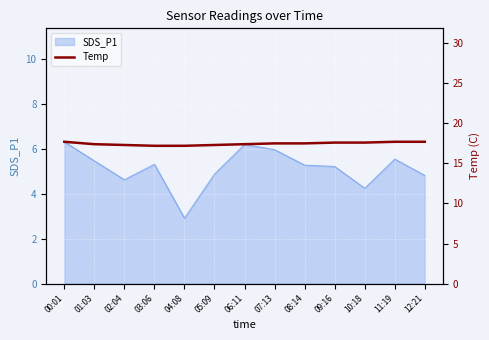

True or false: SDS_P1 has a value of 4.6 at 02:04.

True